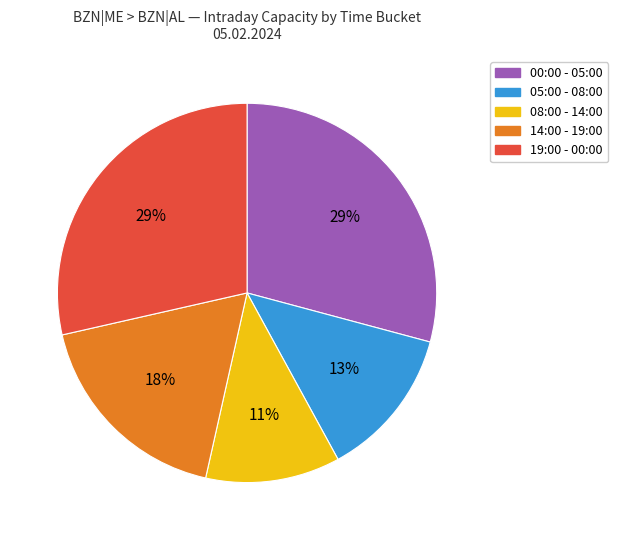

Which slice is the smallest?

08:00 - 14:00